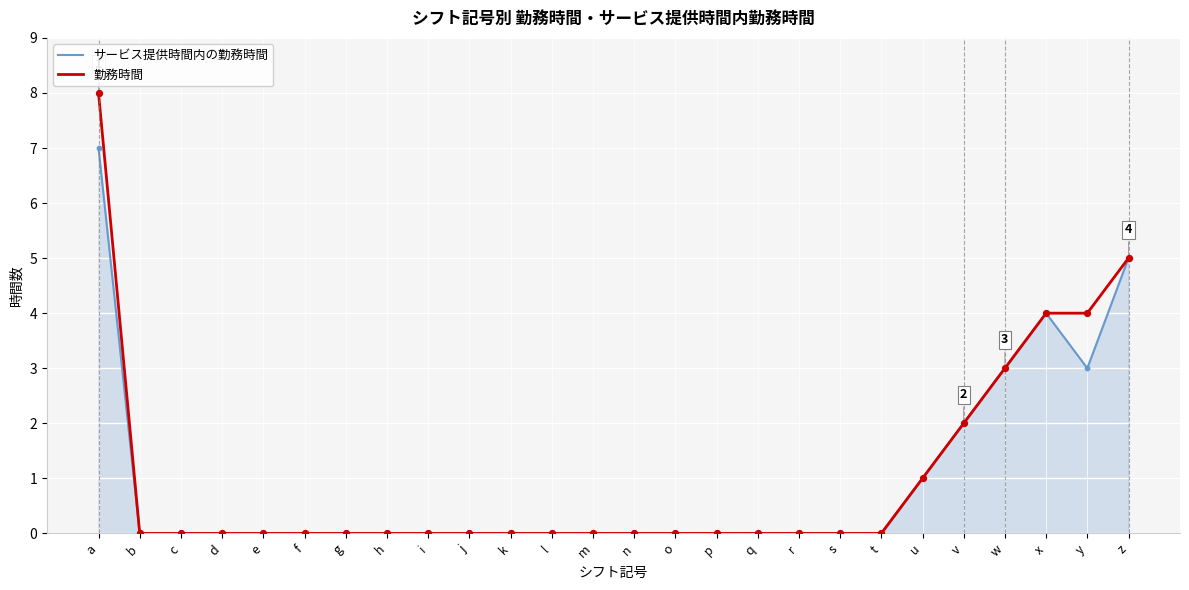

At which category is the sum across all series the highest?

a